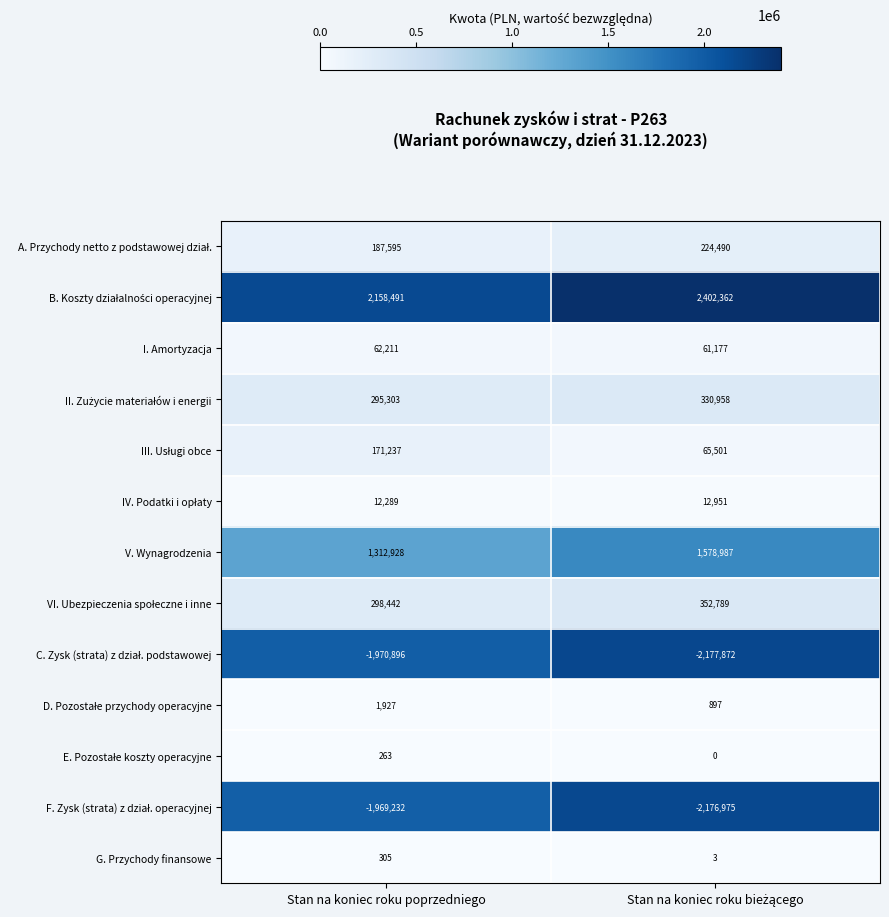

Is it true that I. Amortyzacja equals 62211 at Stan na koniec roku poprzedniego?

True